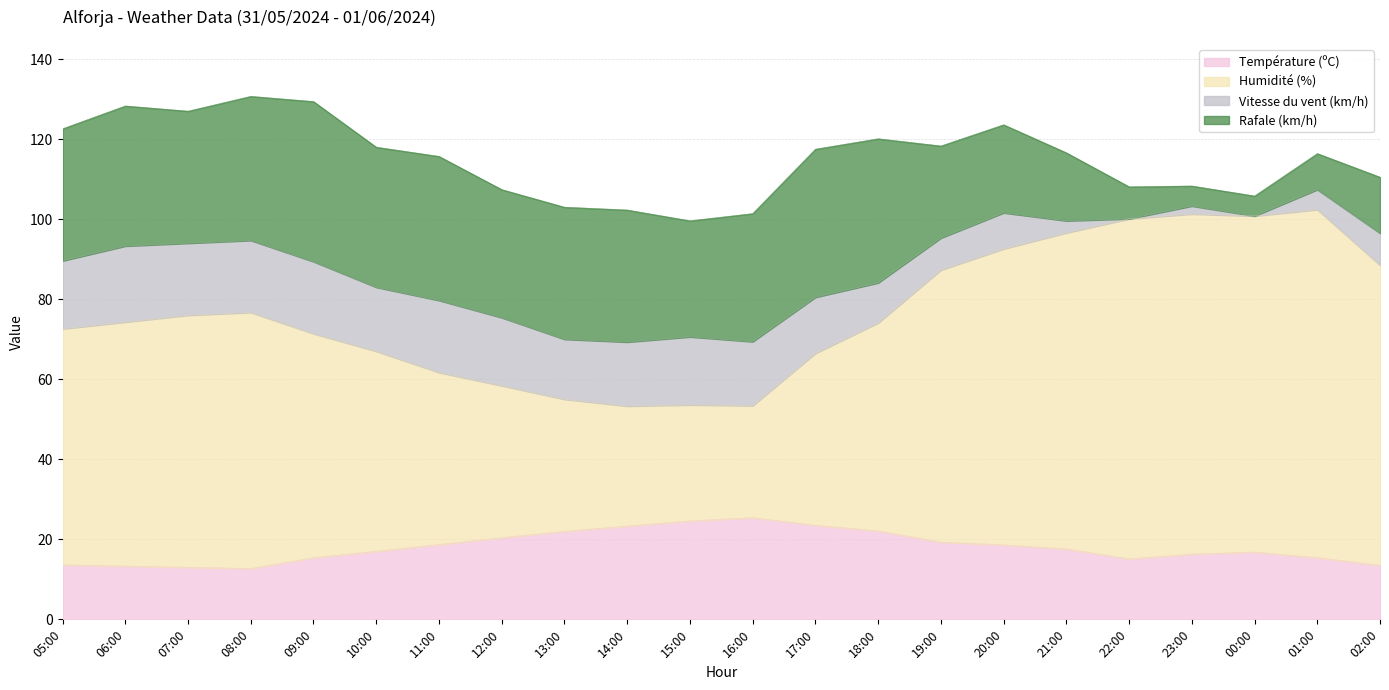

Which series has the largest total across all categories?

Humidité (%)